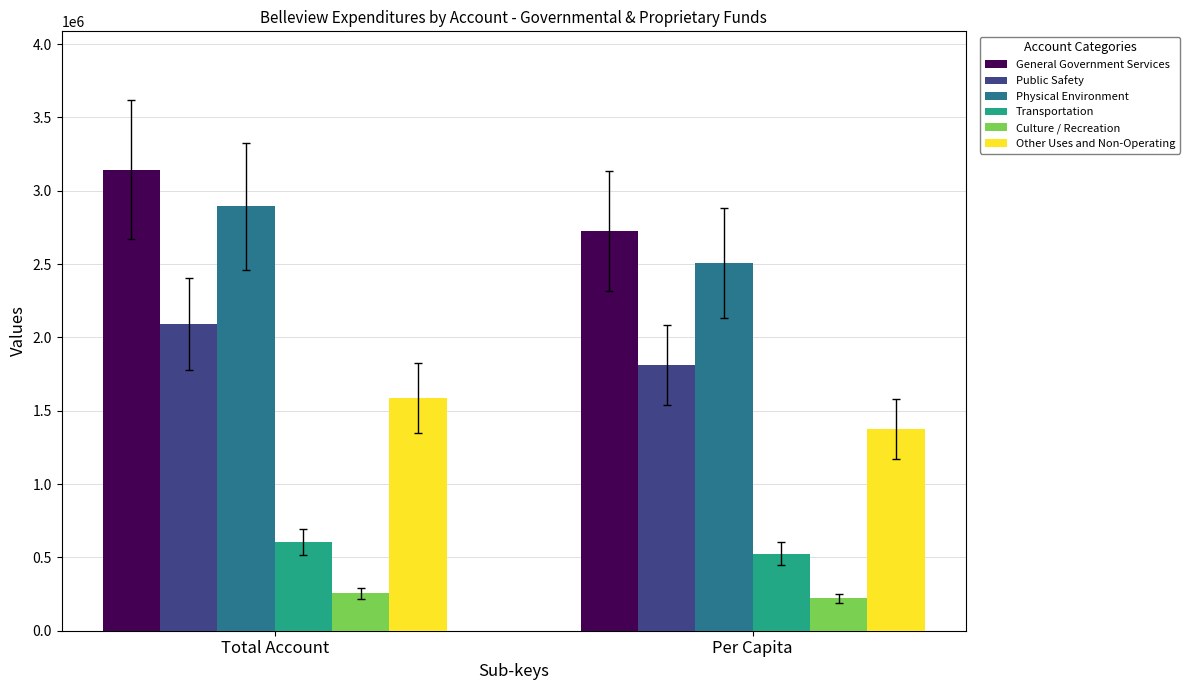

How many General Government Services values are between 2724400 and 3143979?

2